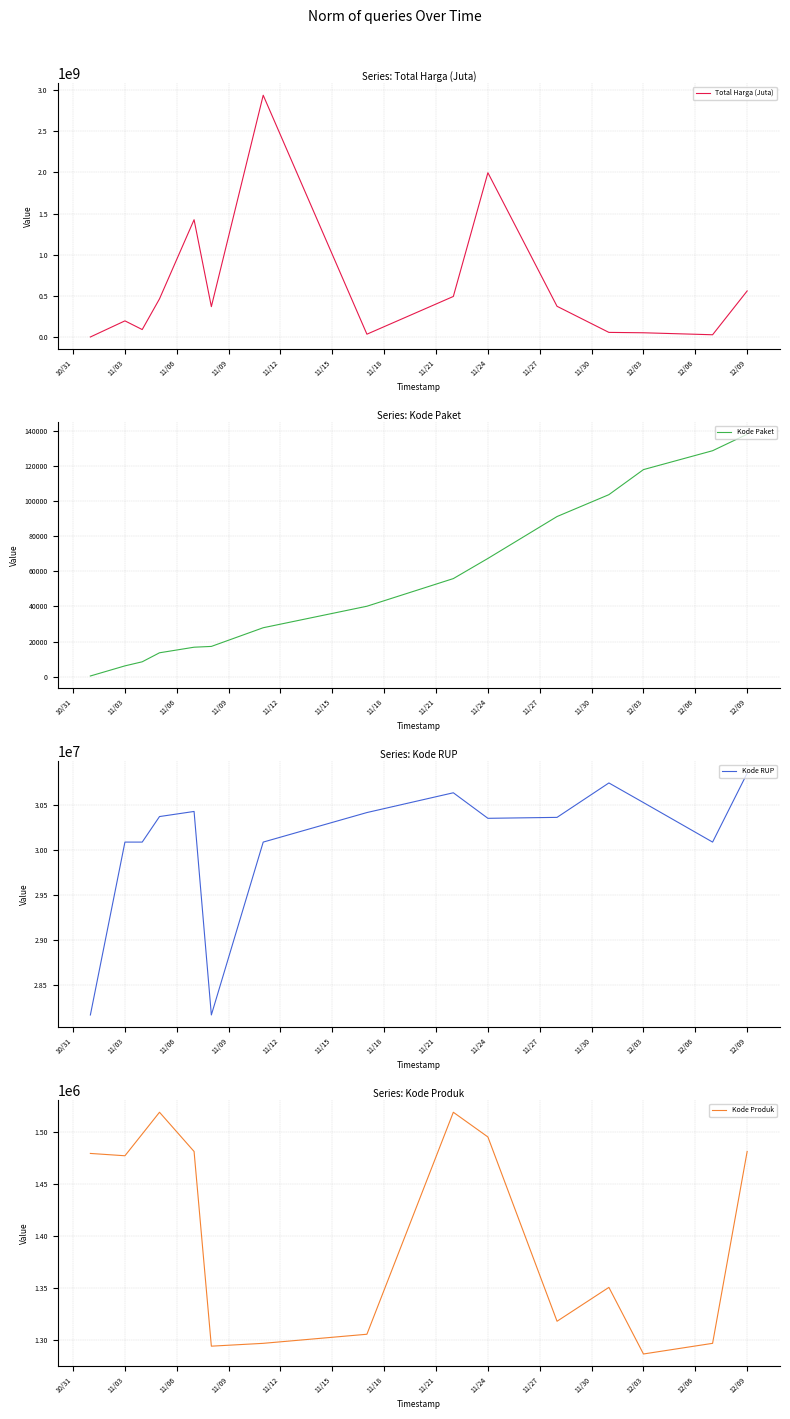

Rank the series by their maximum value, from highest to lowest.

Total Harga (Juta), Kode RUP, Kode Produk, Kode Paket